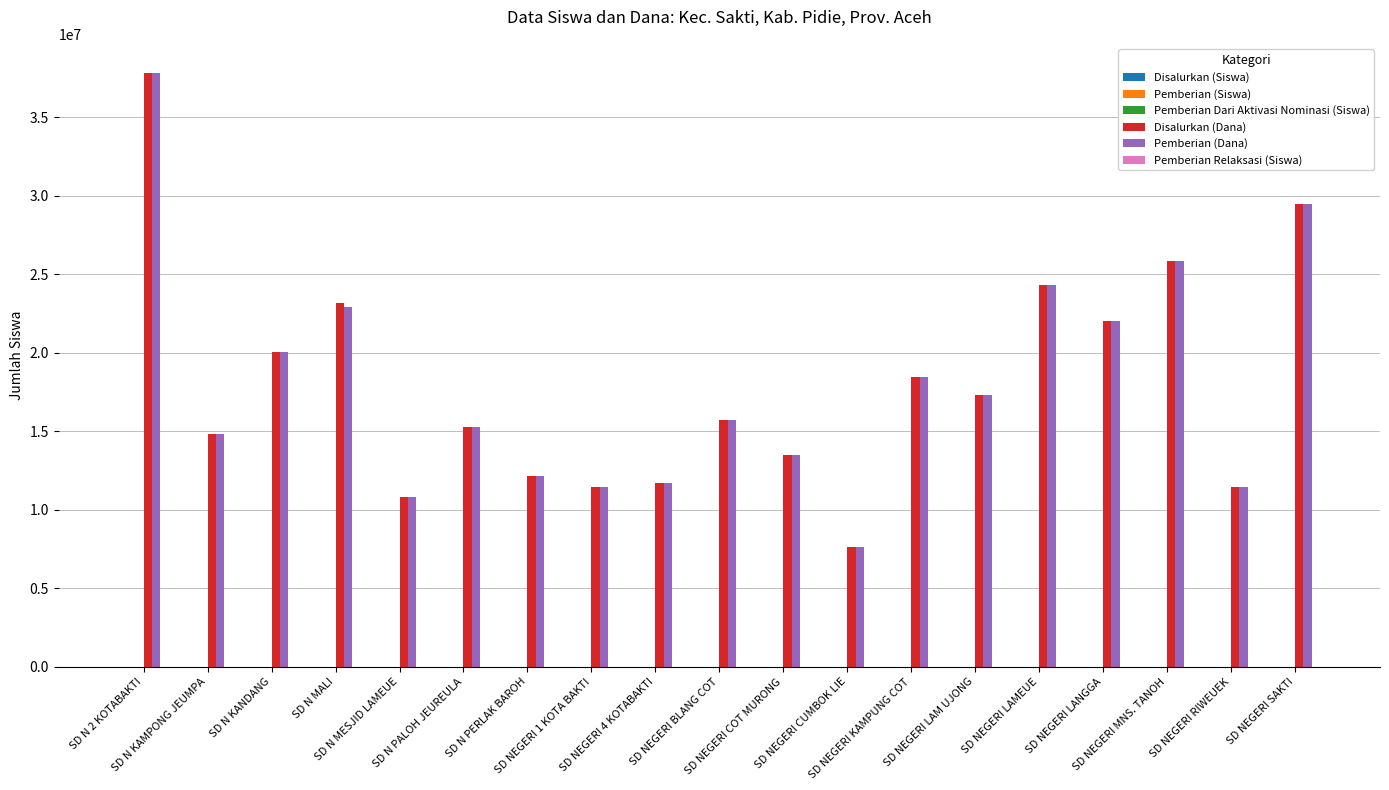

How many groups of bars are there?

19